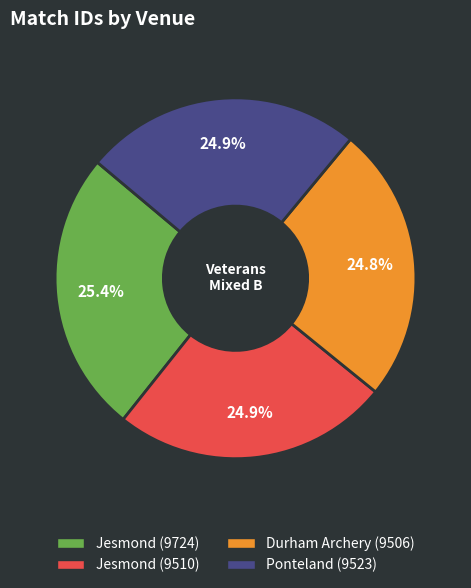

Is there a majority slice in this chart?

No